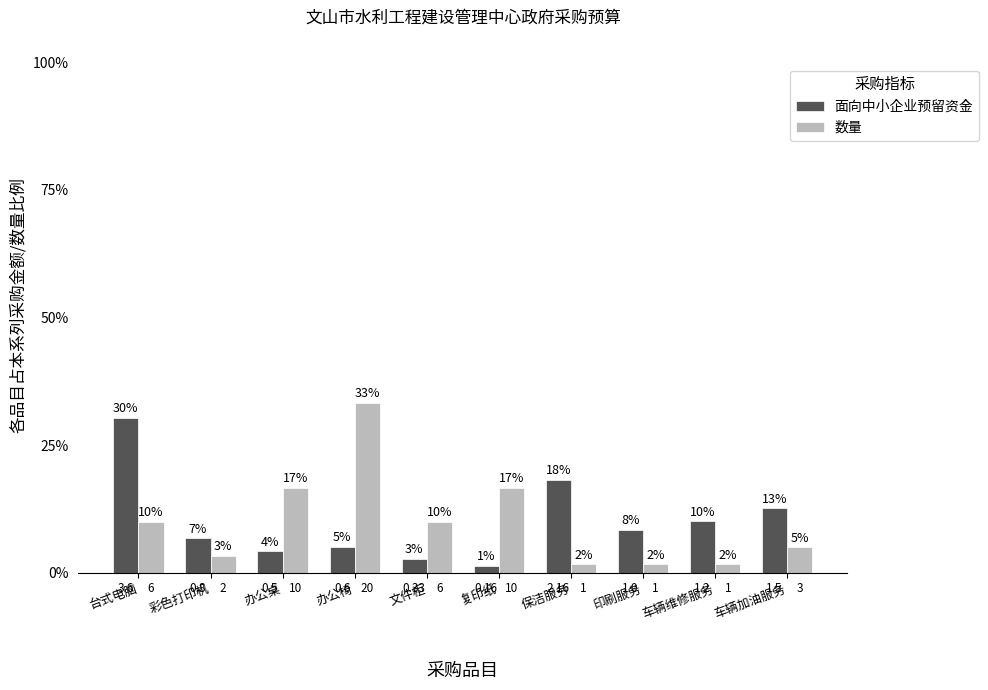

What are all the series names shown in the legend?

面向中小企业预留资金, 数量